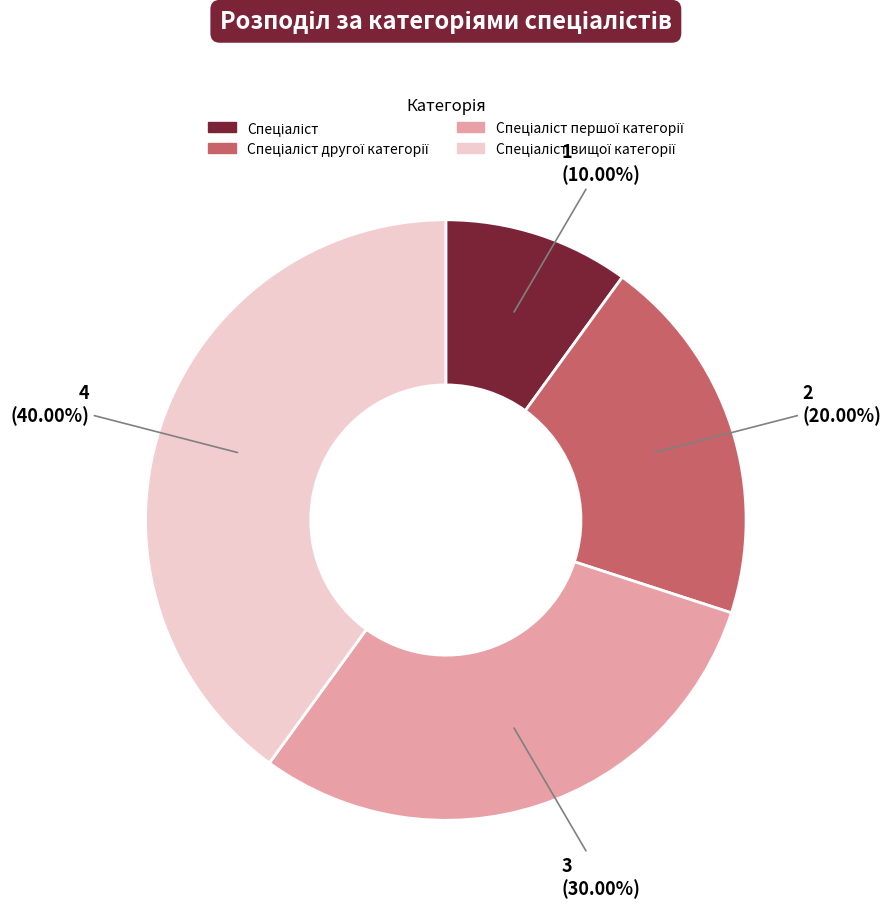

Does any single category account for the majority?

No